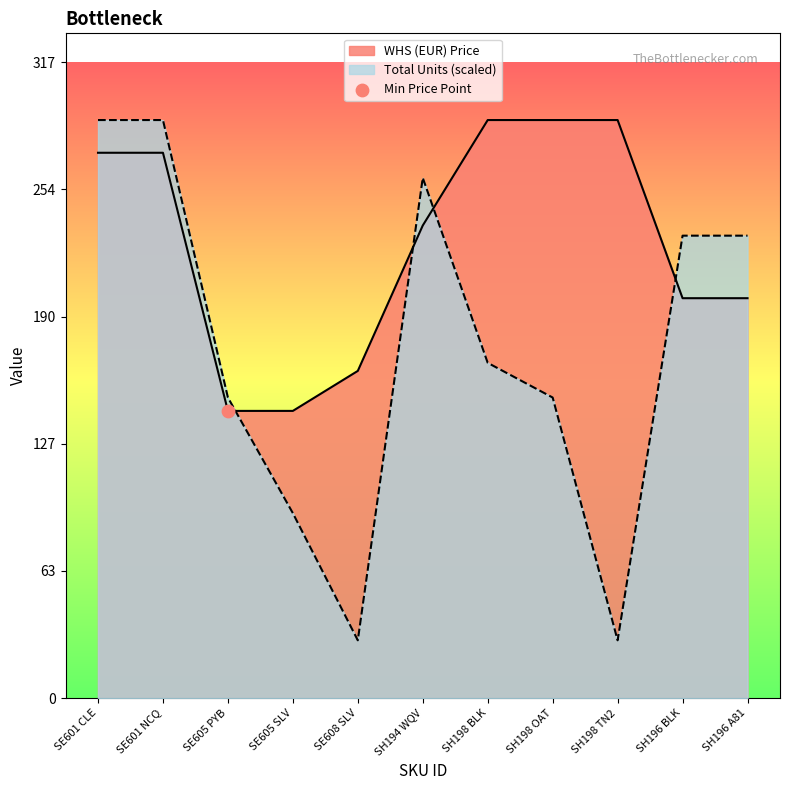

What is the total value across all series at SH194 WQV?

496.5